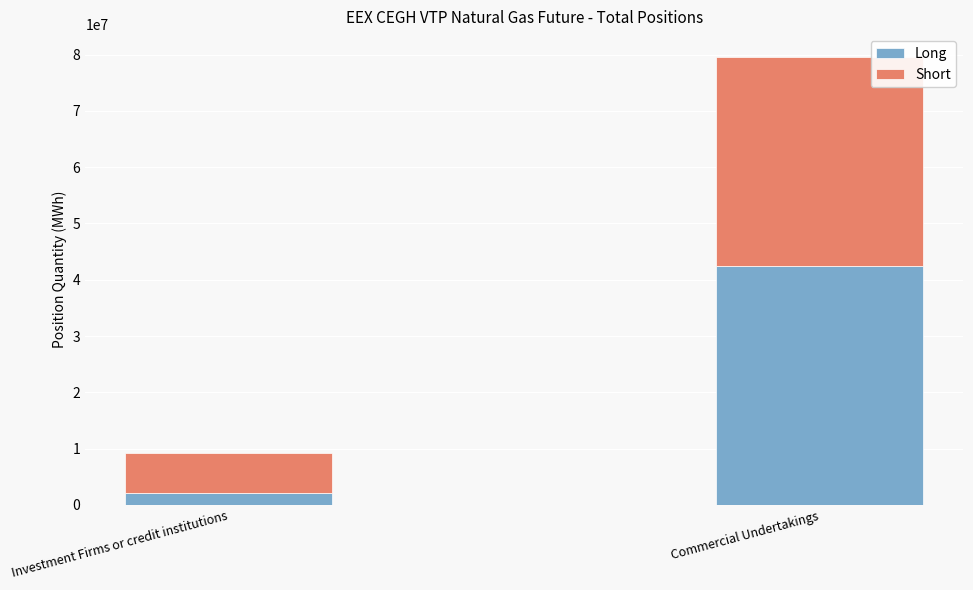

At which category is the sum across all series the highest?

Commercial Undertakings